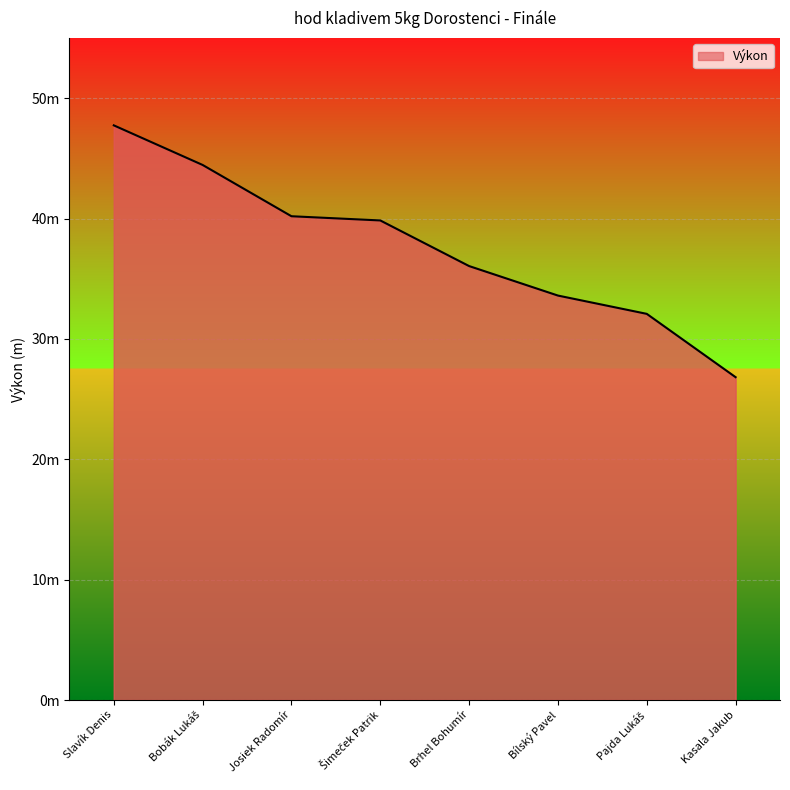

Is this an area chart (filled region under the line)?

Yes